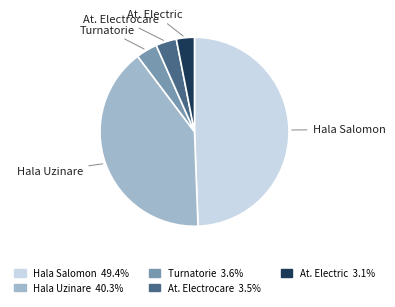

Between Turnatorie and At. Electric, which is larger?

Turnatorie